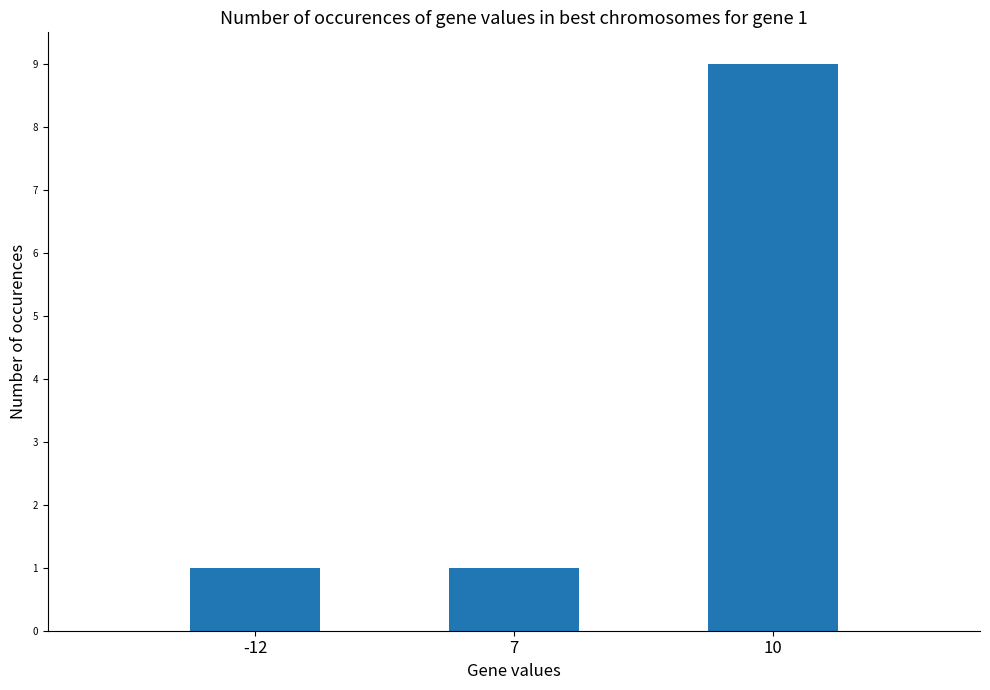

Approximately how many times larger is the value at 7 compared to -12?

1.0